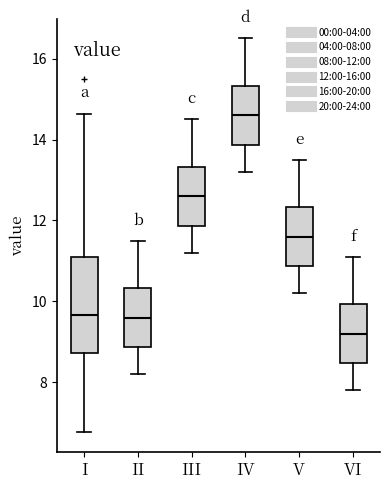

Which box has the highest median line?

IV